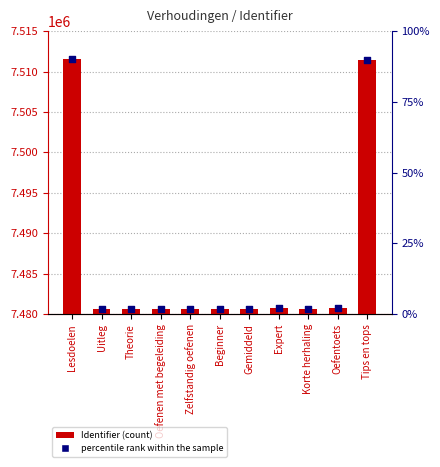

Which series reaches the minimum Y coordinate?

percentile rank within the sample